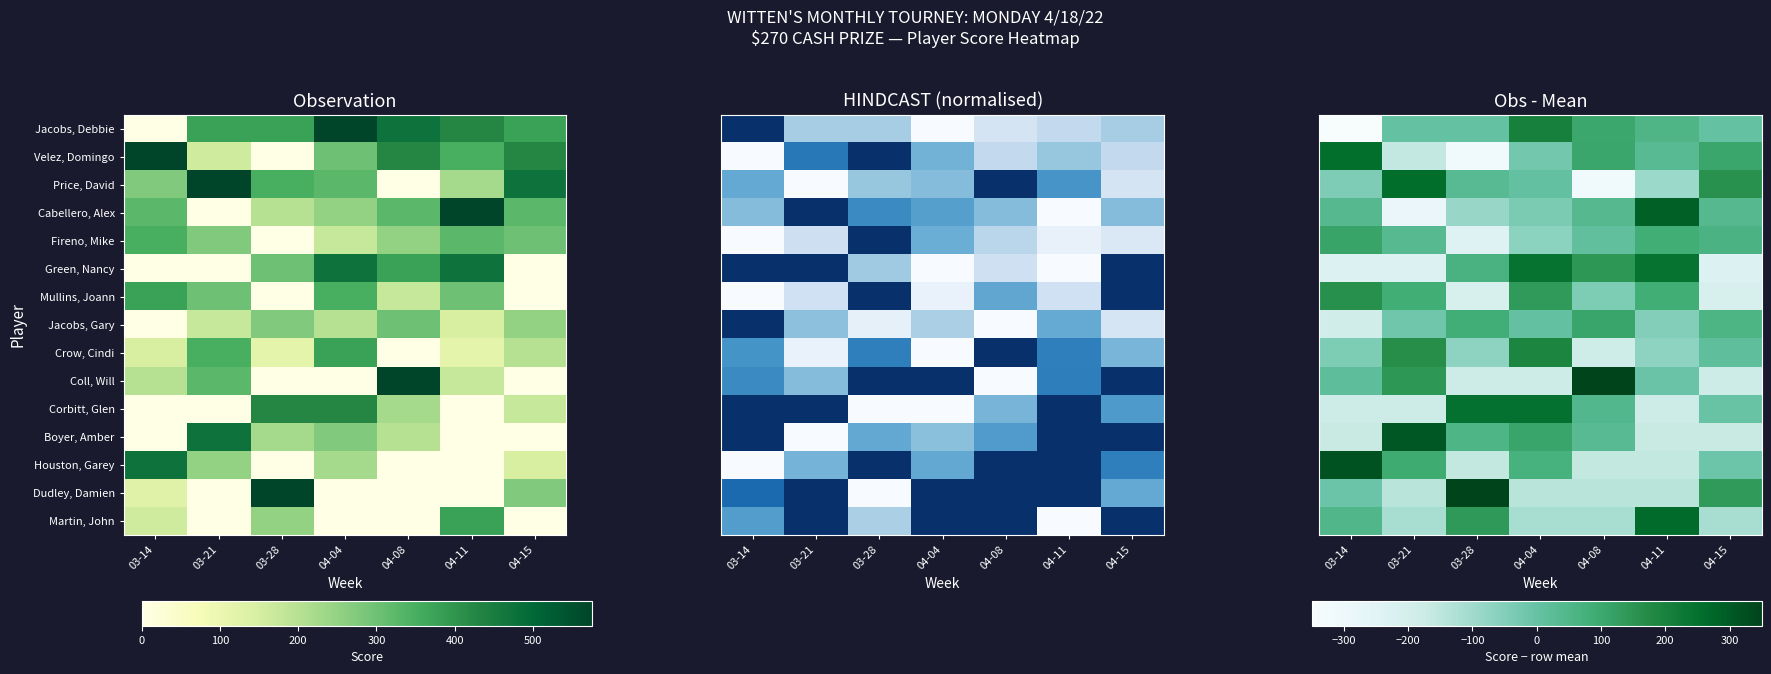

How many values in Boyer, Amber are below zero?

3